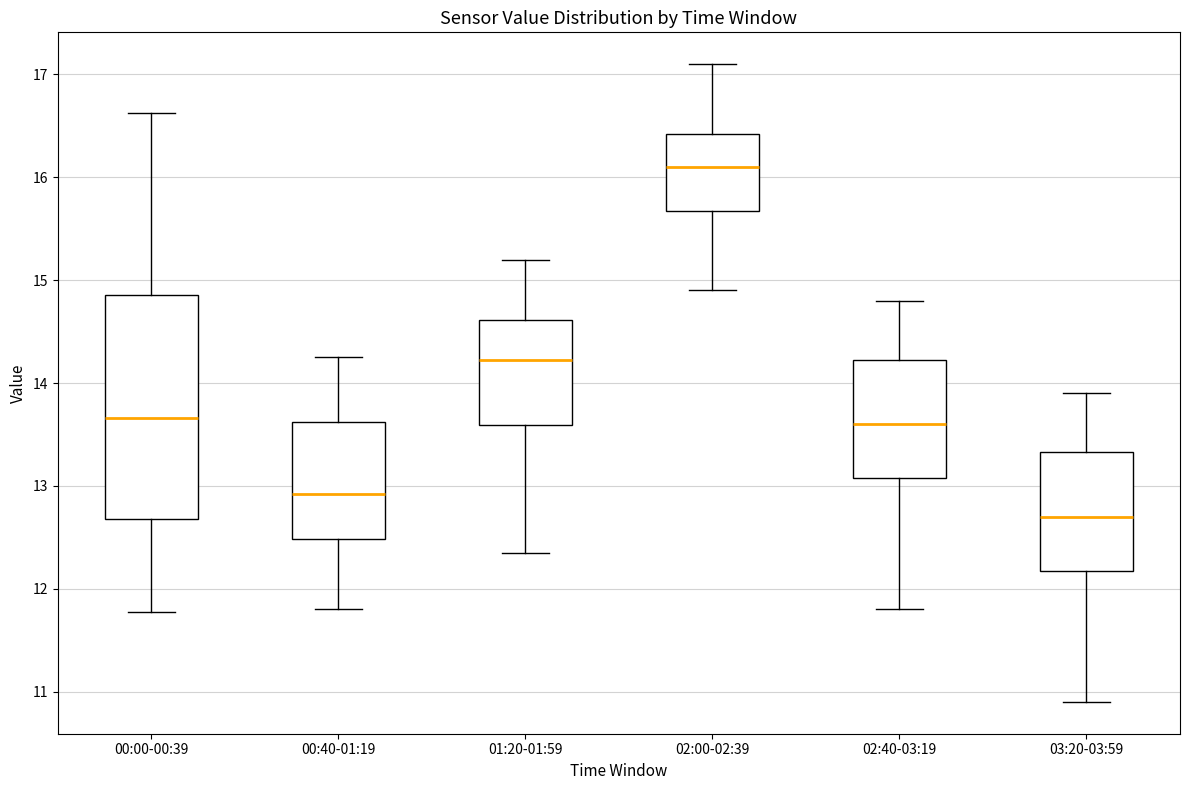

Reading left to right, transcribe this box plot: for each box, give where its median line is, the range the box spans, and where its two whiskers end, as read against the y-axis. The values are not printed on the chart, so give them approximately, as read against the axis.

00:00-00:39: median 13.7, box 12.7 to 14.9, whiskers 11.8 to 16.6
00:40-01:19: median 12.9, box 12.5 to 13.6, whiskers 11.8 to 14.3
01:20-01:59: median 14.2, box 13.6 to 14.6, whiskers 12.4 to 15.2
02:00-02:39: median 16.1, box 15.7 to 16.4, whiskers 14.9 to 17.1
02:40-03:19: median 13.6, box 13.1 to 14.2, whiskers 11.8 to 14.8
03:20-03:59: median 12.7, box 12.2 to 13.3, whiskers 10.9 to 13.9